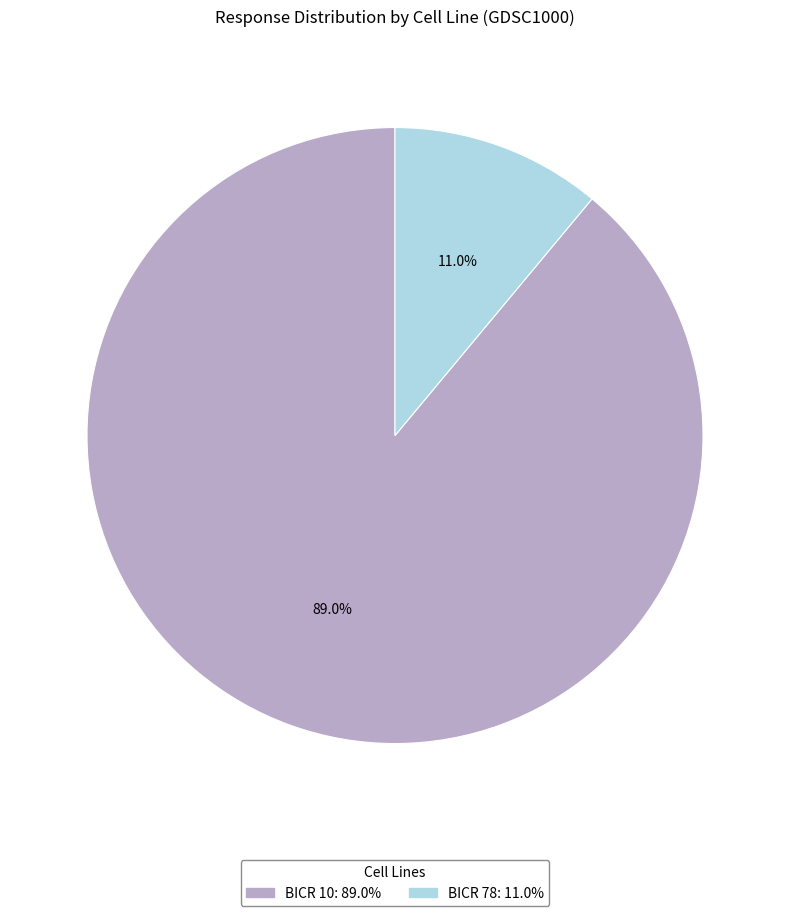

Does any single category account for the majority?

Yes